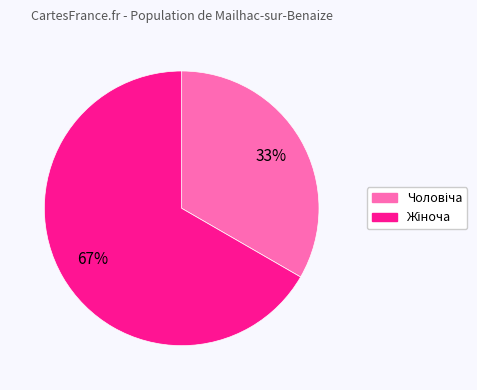

To the nearest percent, what is the average slice percentage?

50%